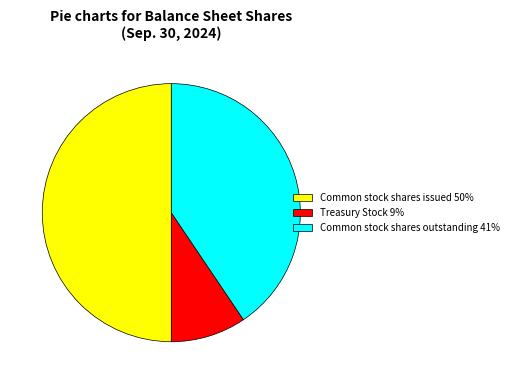

Count the number of slices in the pie.

3